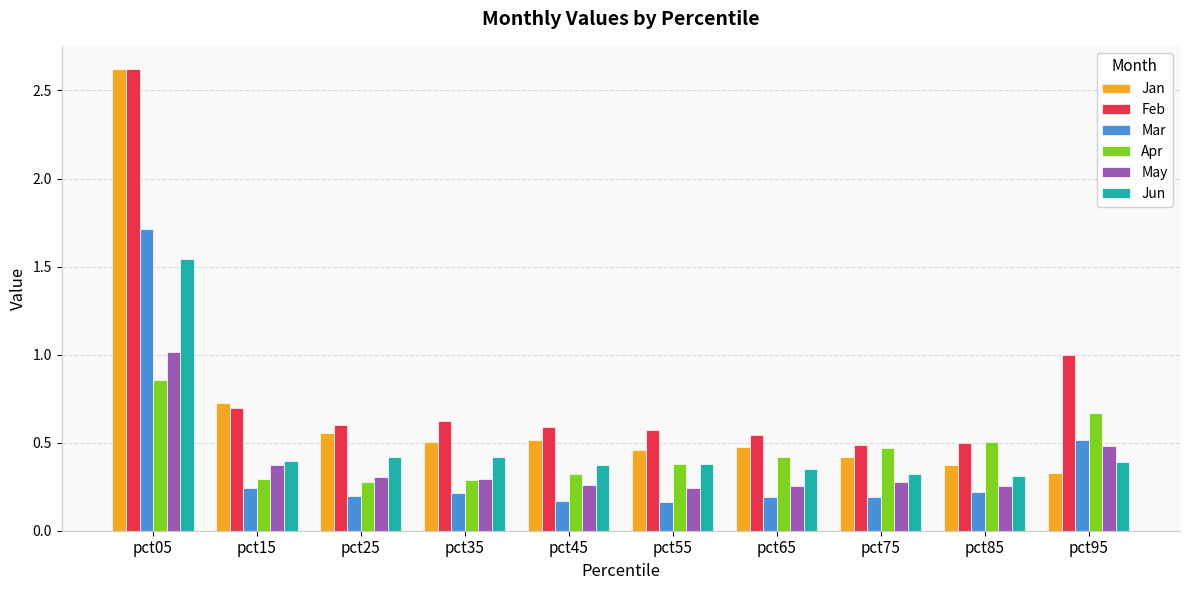

Is it true that Mar equals 0.2 at pct65?

True